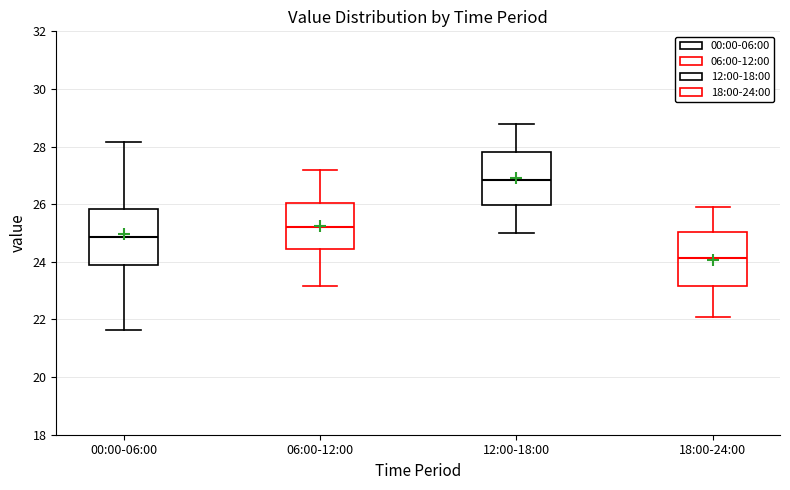

Which box has the highest median line?

12:00-18:00